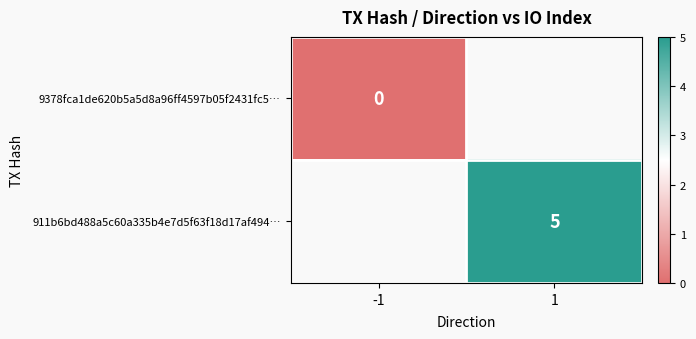

The 911b6bd488a5c60a335b4e7d5f63f18d17af494… series shows 3 at 1. True or false?

False